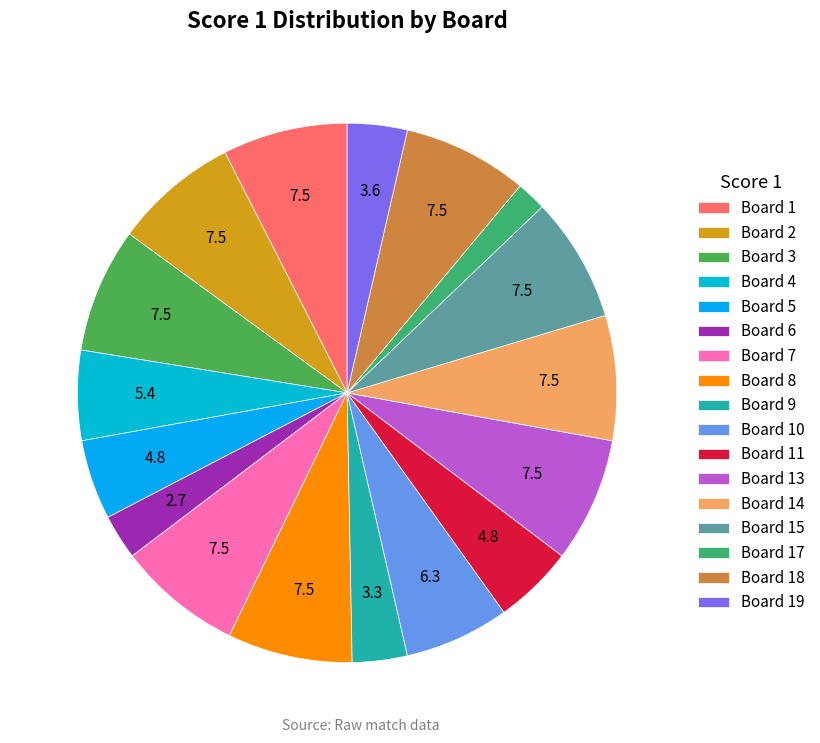

The Board 15 slice represents 1% of the pie. True or false?

False